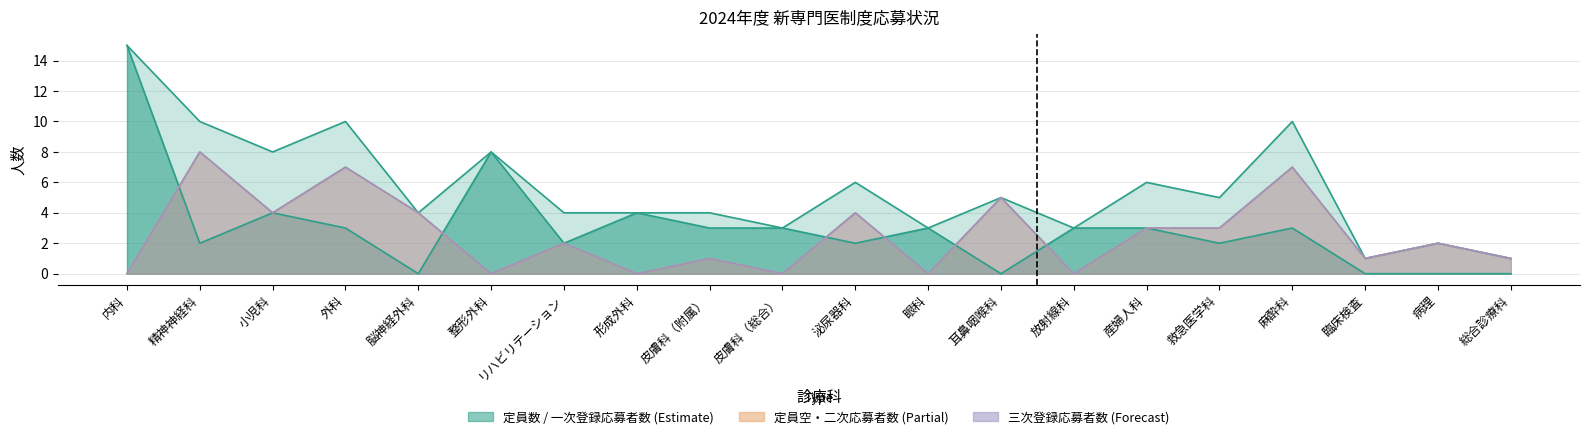

Reading left to right, extract all data points from this chart.

定員数: 15	10	8	10	4	8	4	4	4	3	6	3	5	3	6	5	10	1	2	1
一次登録応募者数: 15	2	4	3	0	8	2	4	3	3	2	3	0	3	3	2	3	0	0	0
定員空（一次後）: 0	8	4	7	4	0	2	0	1	0	4	0	5	0	3	3	7	1	2	1
二次登録応募者数: 0	8	4	7	4	0	2	0	1	0	4	0	5	0	3	3	7	1	2	1